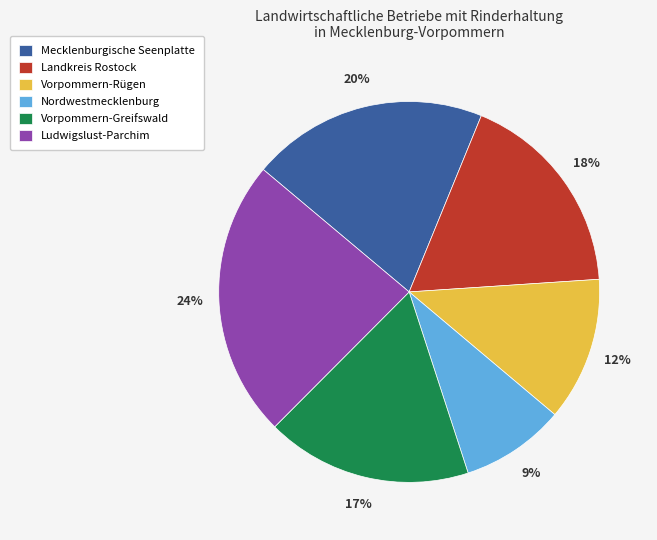

To the nearest percent, what is the average slice percentage?

17%